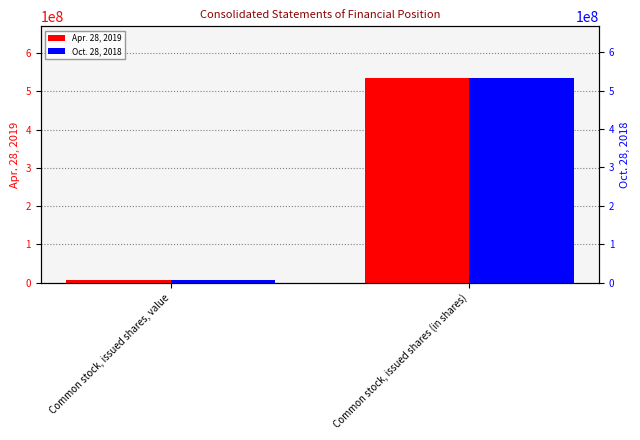

Which series has the largest total across all categories?

Apr. 28, 2019